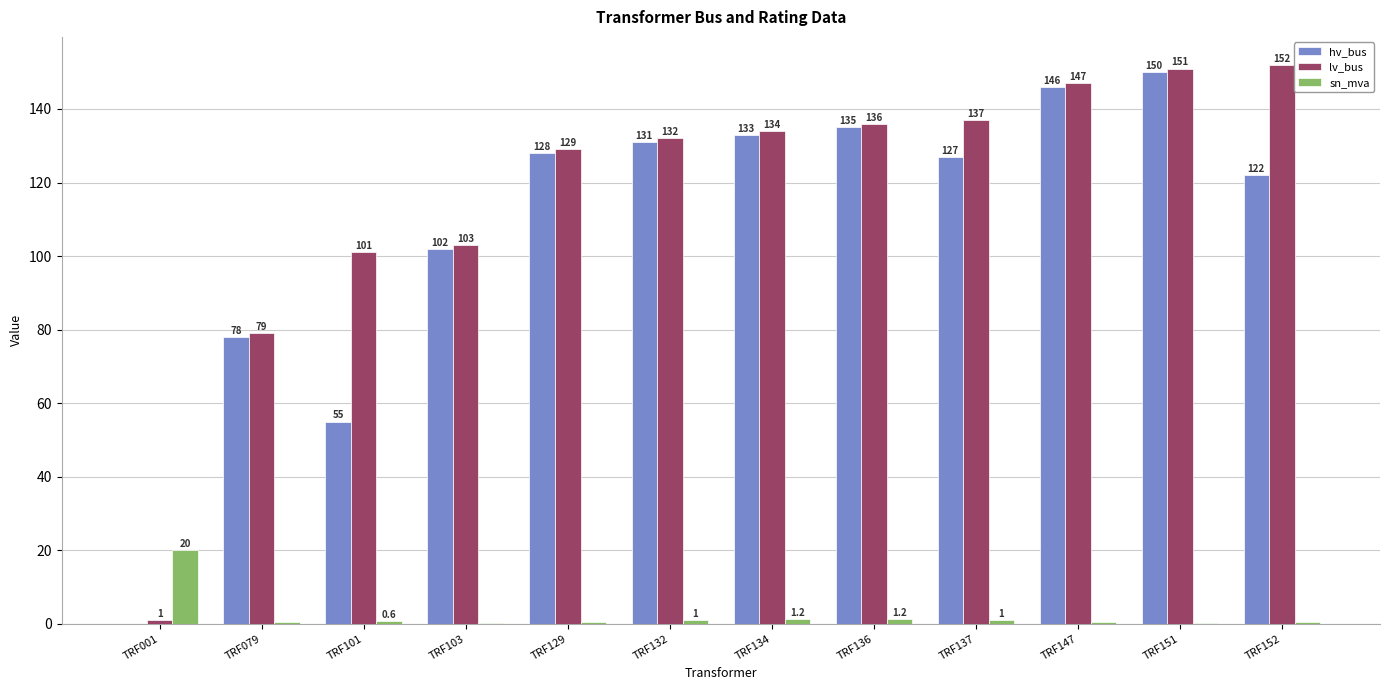

Which category has the highest value in the lv_bus series?

TRF152